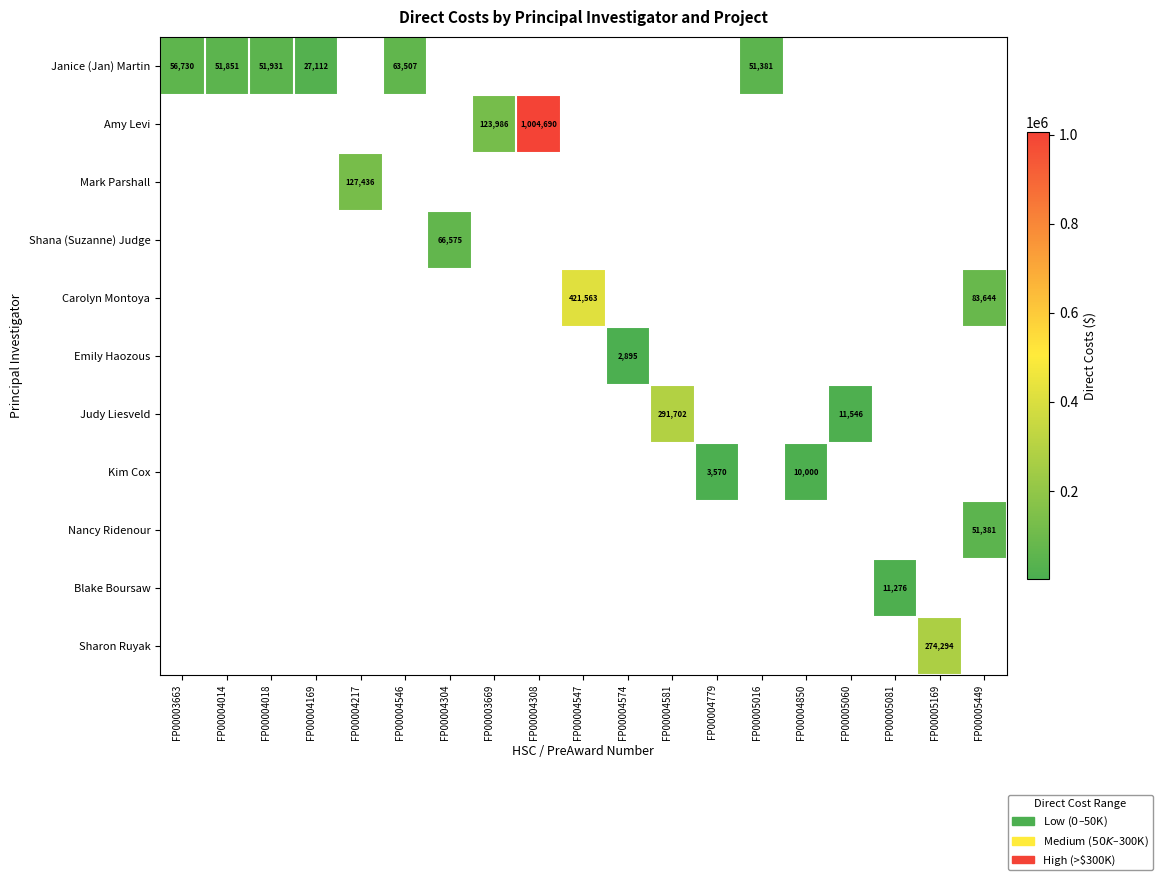

Is it true that Judy Liesveld equals 11546 at FP00005060?

True